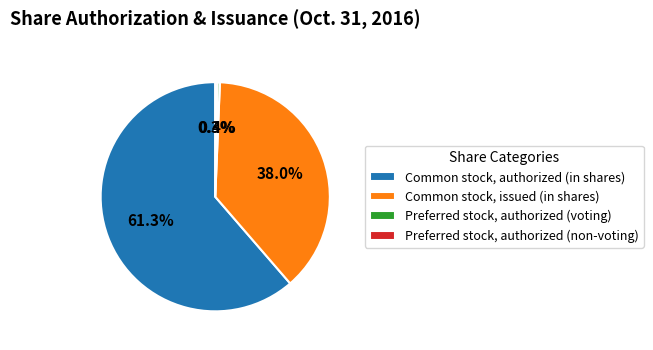

Does Common stock, authorized (in shares) account for over 50% of the chart?

Yes